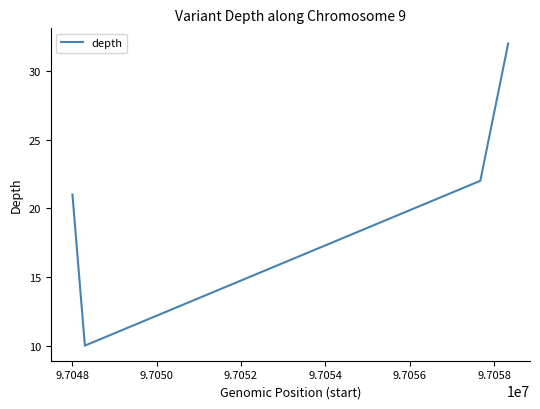

True or false: there are more than 1 points higher than both neighbors.

False